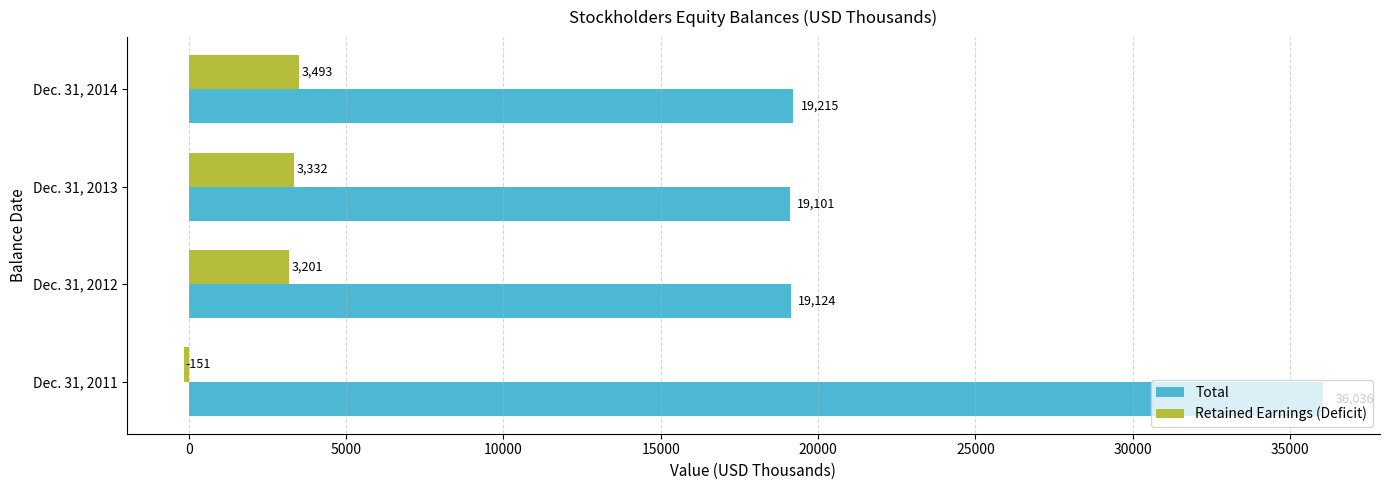

Rank the series by their maximum value, from lowest to highest.

Retained Earnings (Deficit), Total